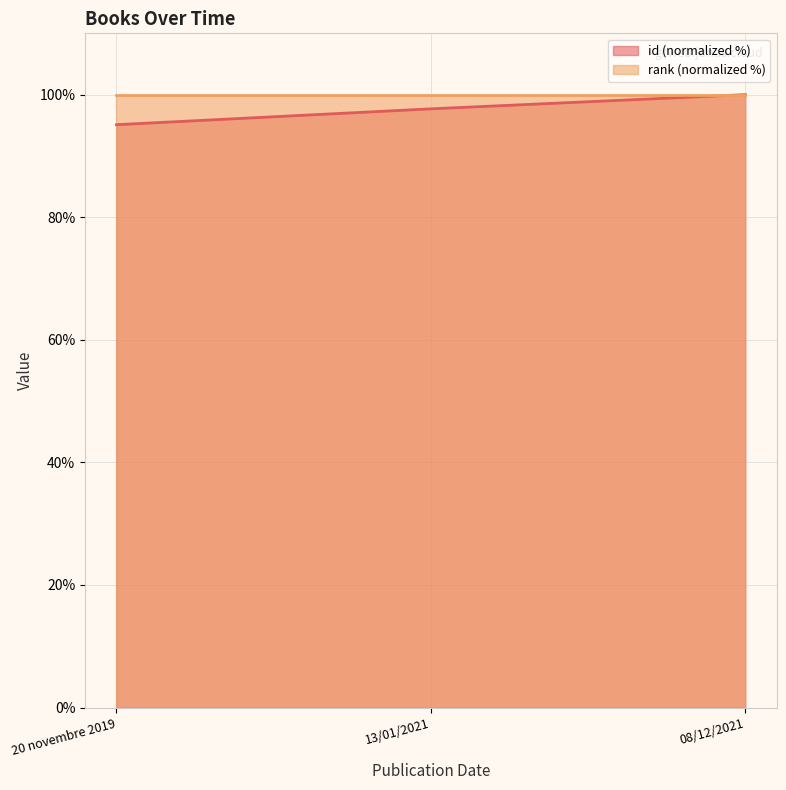

The value at 20 novembre 2019 is 53.1. True or false?

False